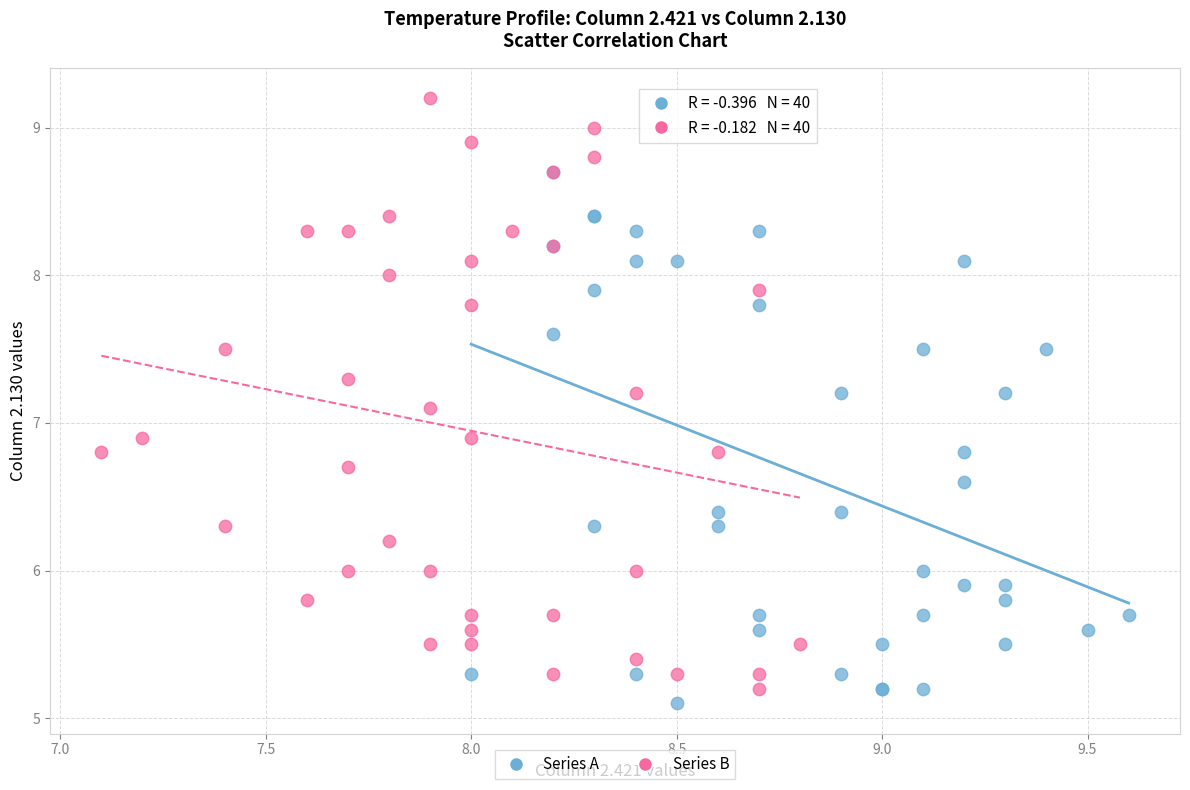

Which series has the widest spread of Y values?

Series B